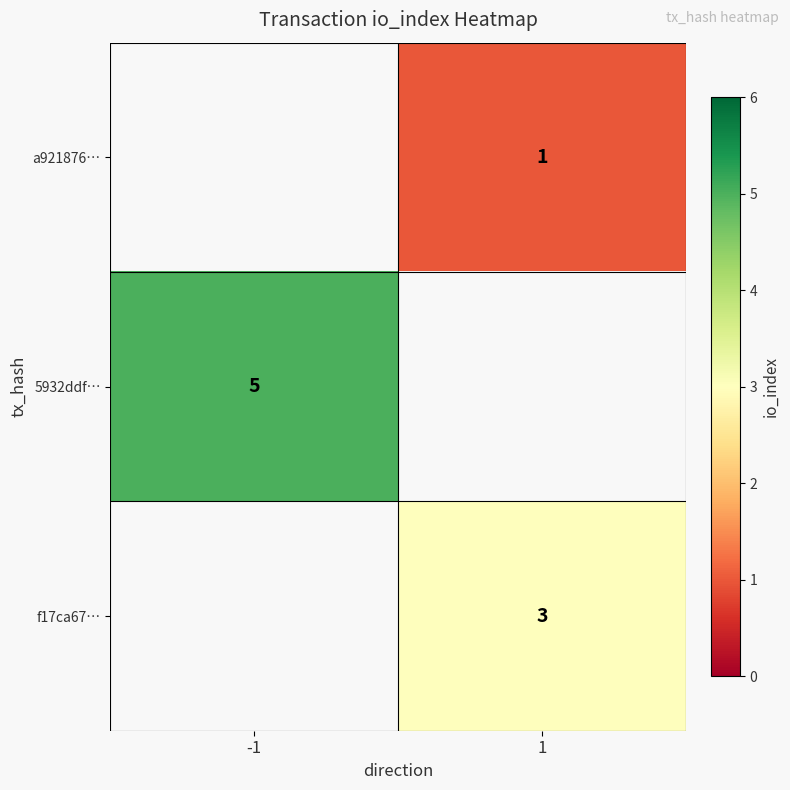

True or false: 5932ddf… has a value of 5 at -1.

True